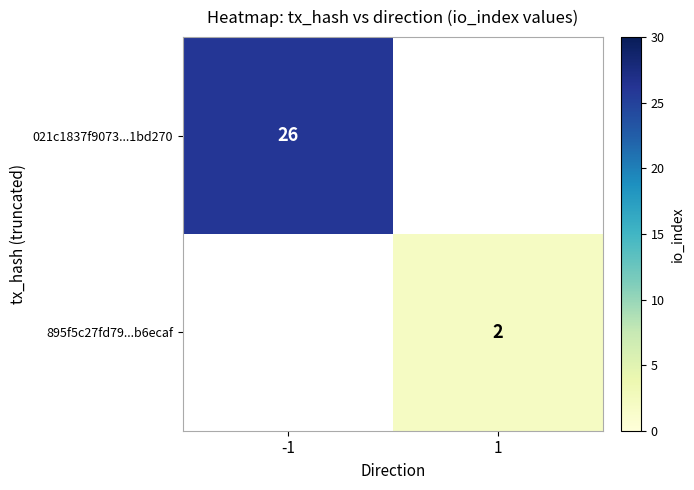

Is it true that 895f5c27fd79...b6ecaf equals 3 at 1?

False